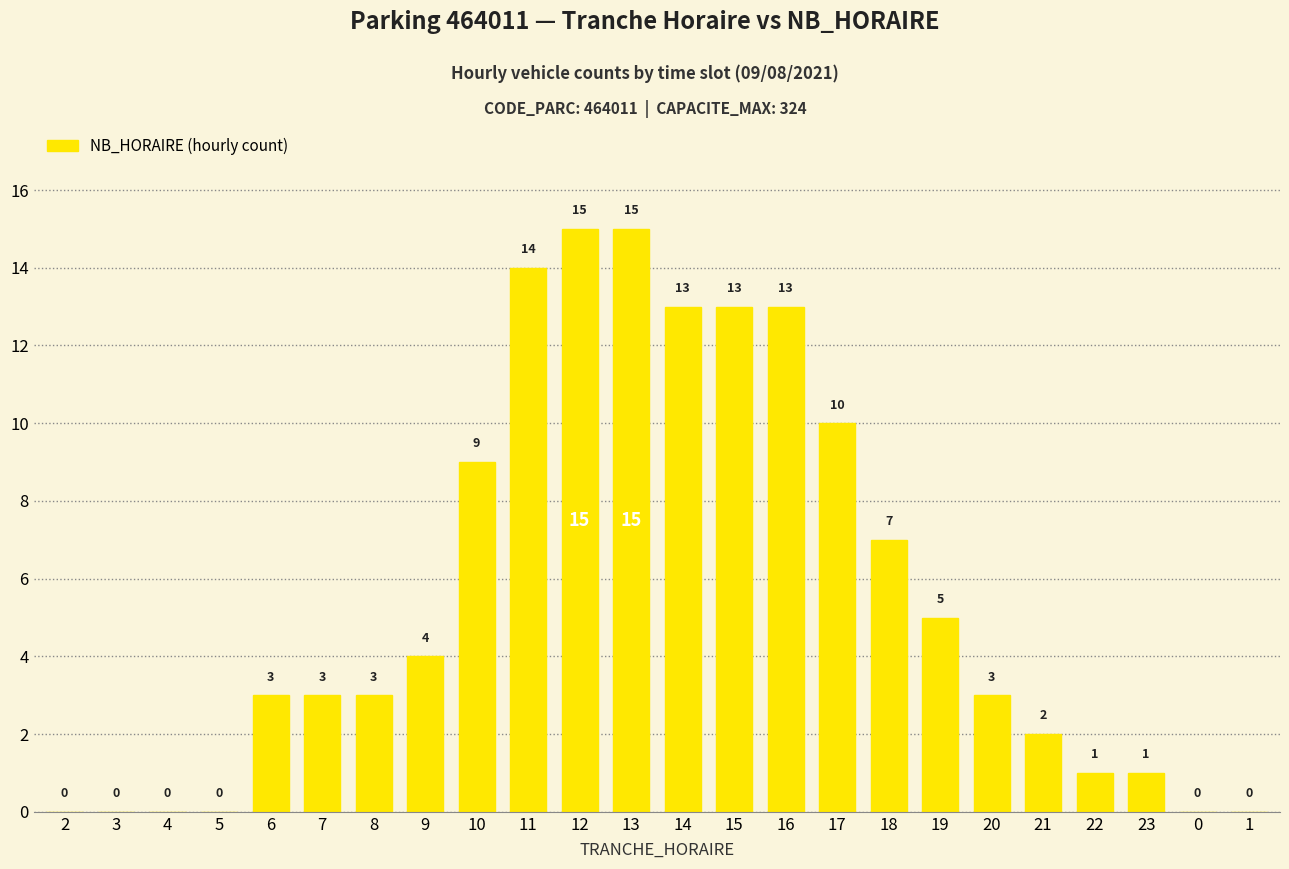

Between 17 and 7, which is larger?

17